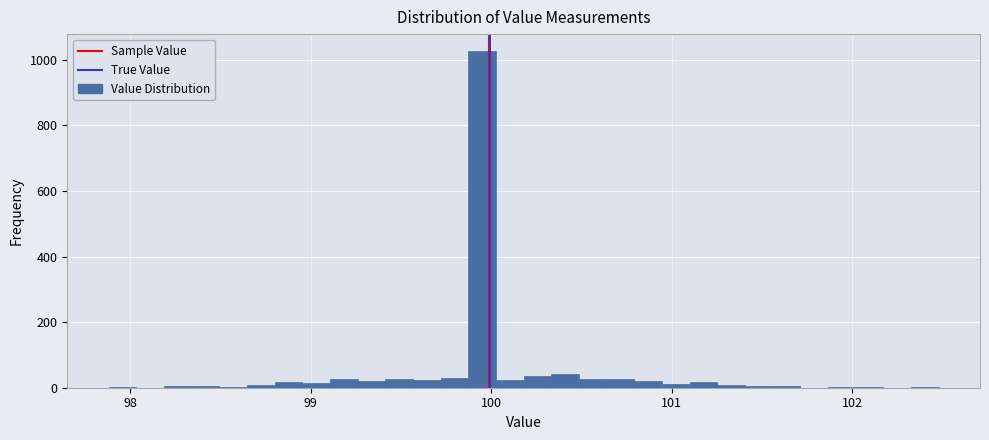

Around what value on the x-axis is the tallest bar? Give the approximate position of its centre, as read against the axis.

99.9